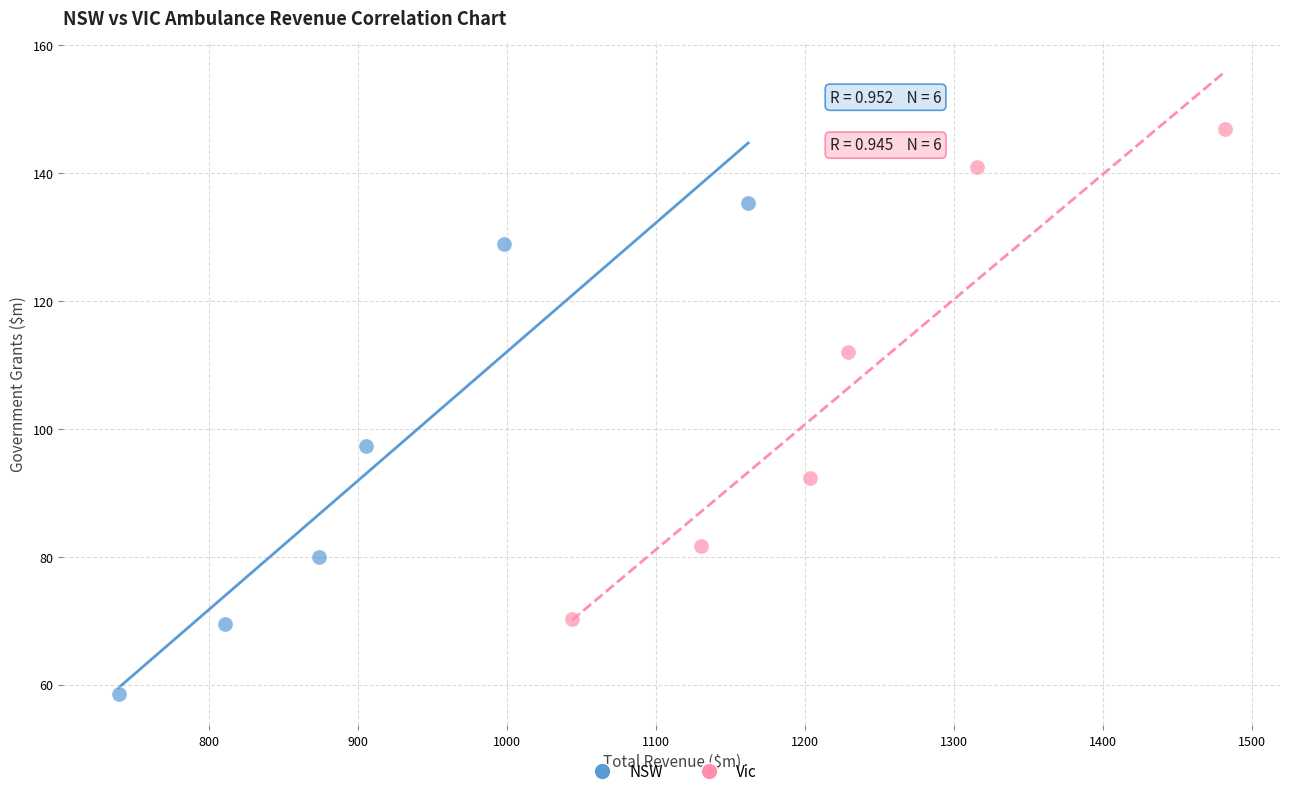

Which series reaches the minimum Y coordinate?

NSW